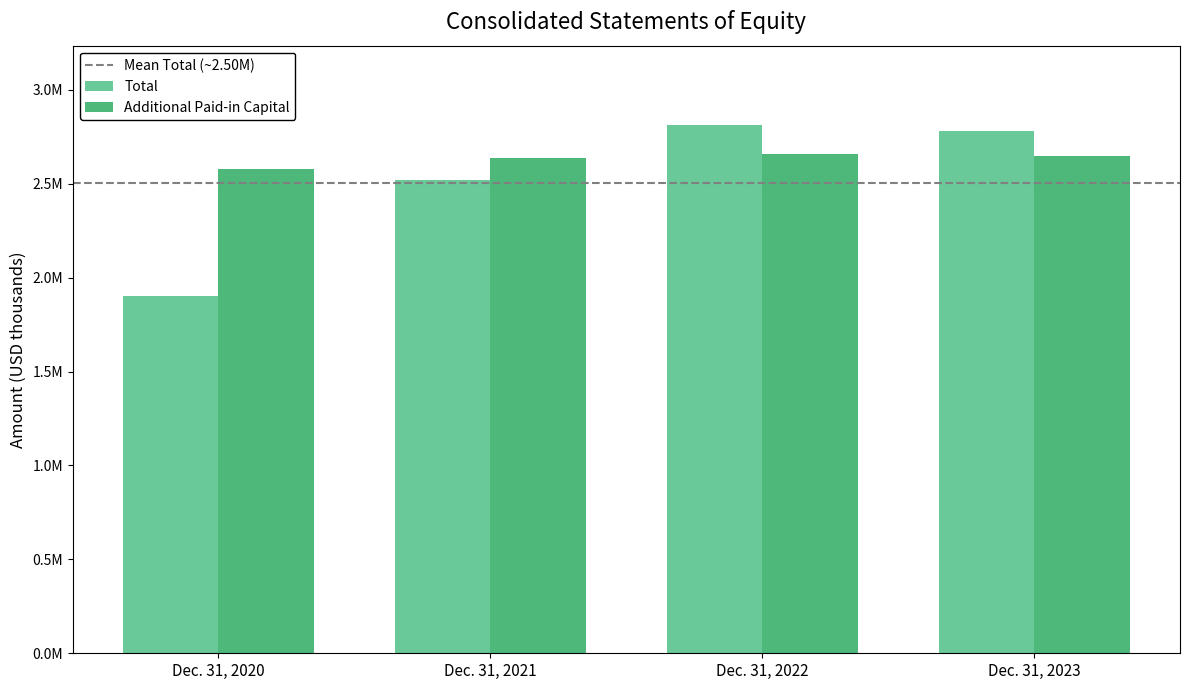

The Additional Paid-in Capital series shows 4335887 at Dec. 31, 2022. True or false?

False